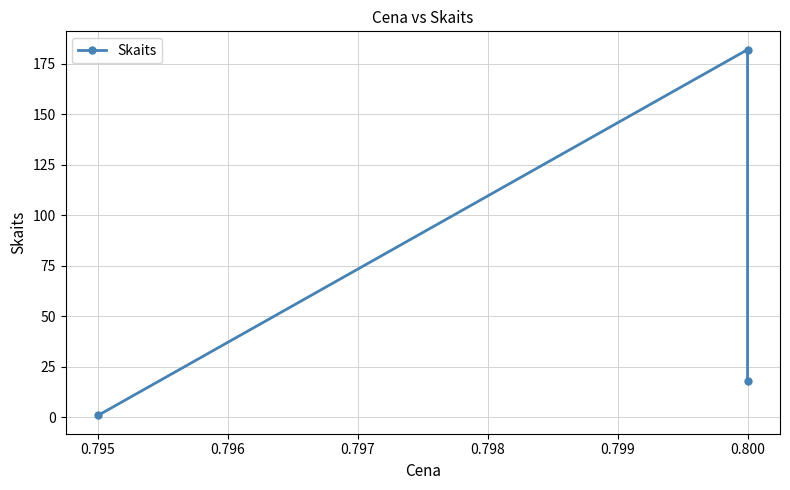

How many data points are above 18?

1